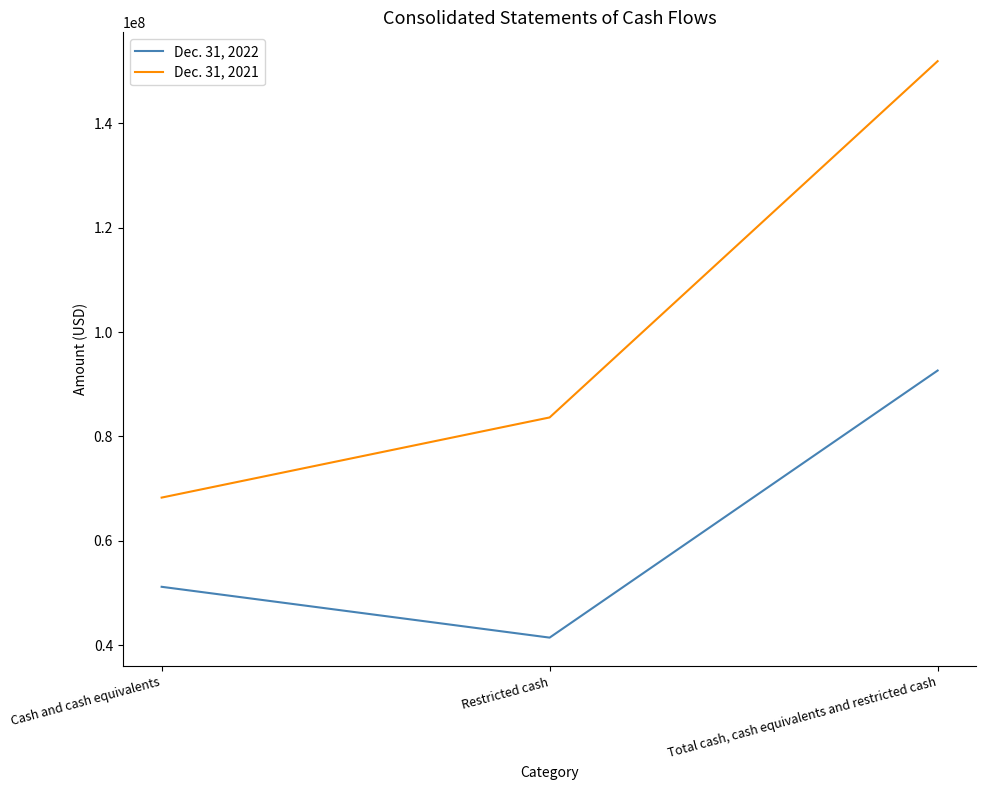

What value does the Dec. 31, 2022 series have at Cash and cash equivalents, to the nearest 100?

51188400